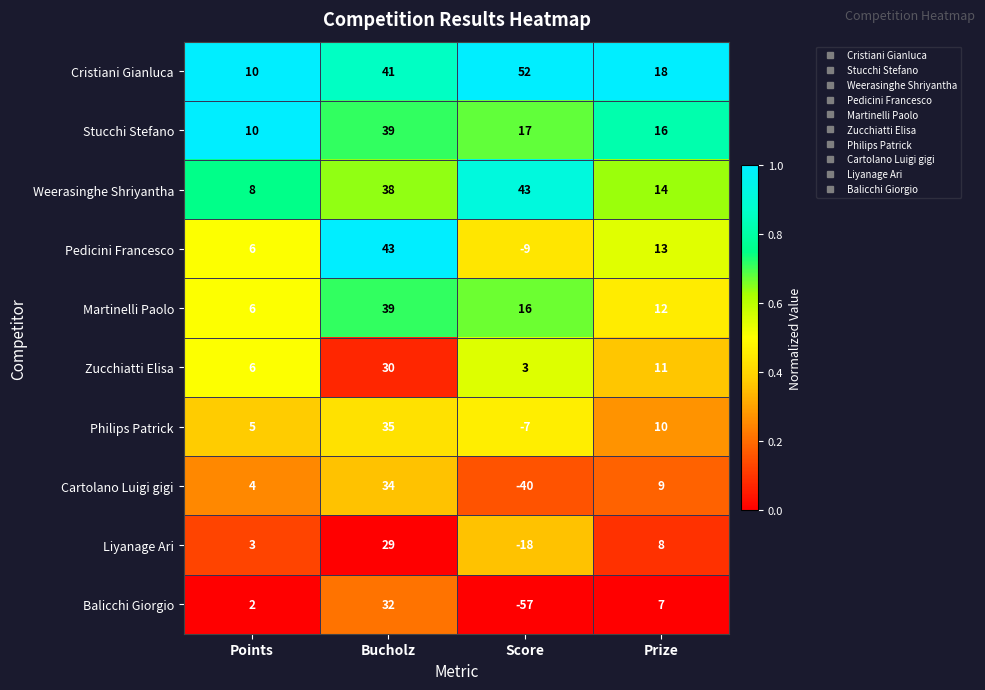

Which series has the largest total across all categories?

Cristiani Gianluca